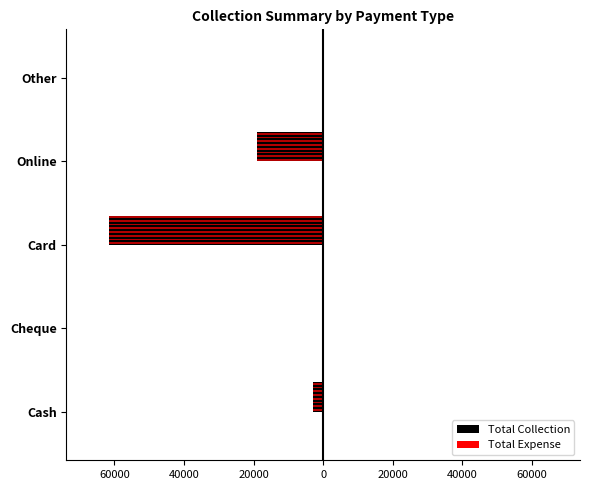

List the series in order of their peak value, lowest first.

Total Collection, Total Expense